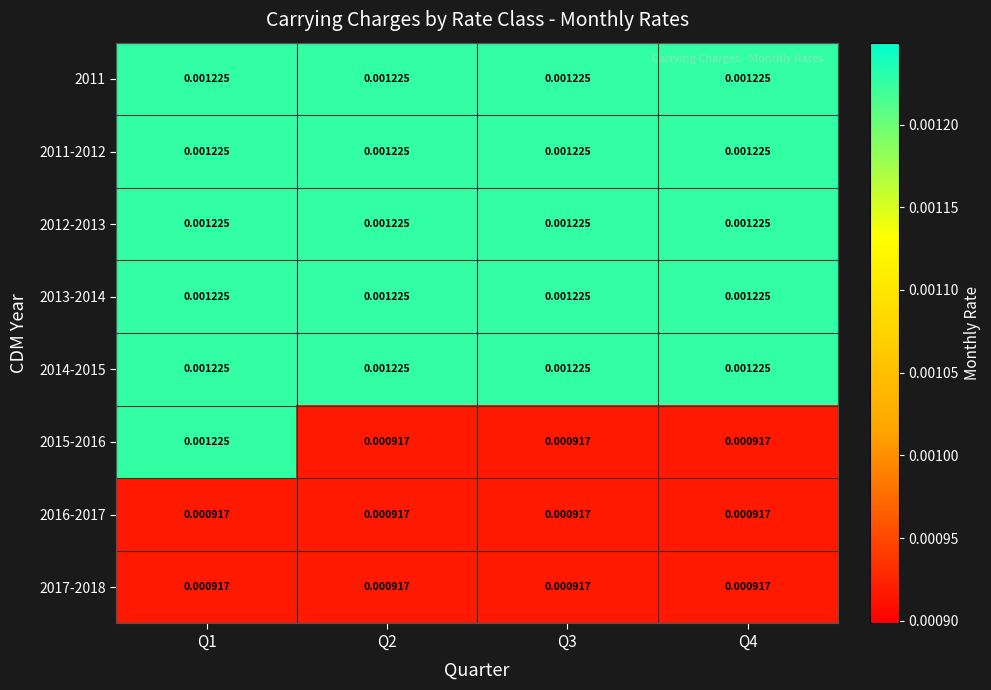

Count the number of categories in the chart.

4